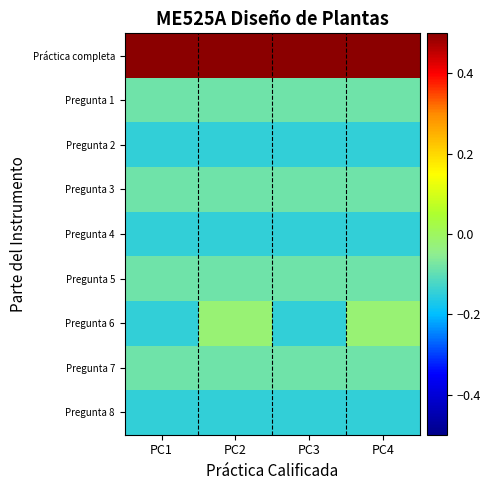

Which series has the largest total across all categories?

Práctica completa